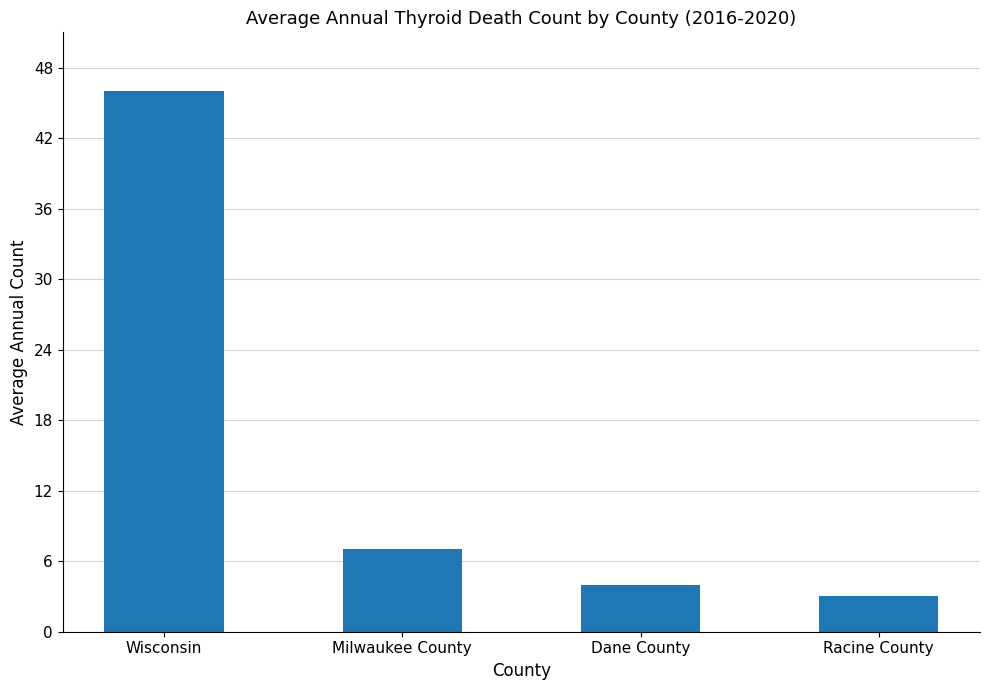

Rank the categories by value from lowest to highest.

Racine County, Dane County, Milwaukee County, Wisconsin